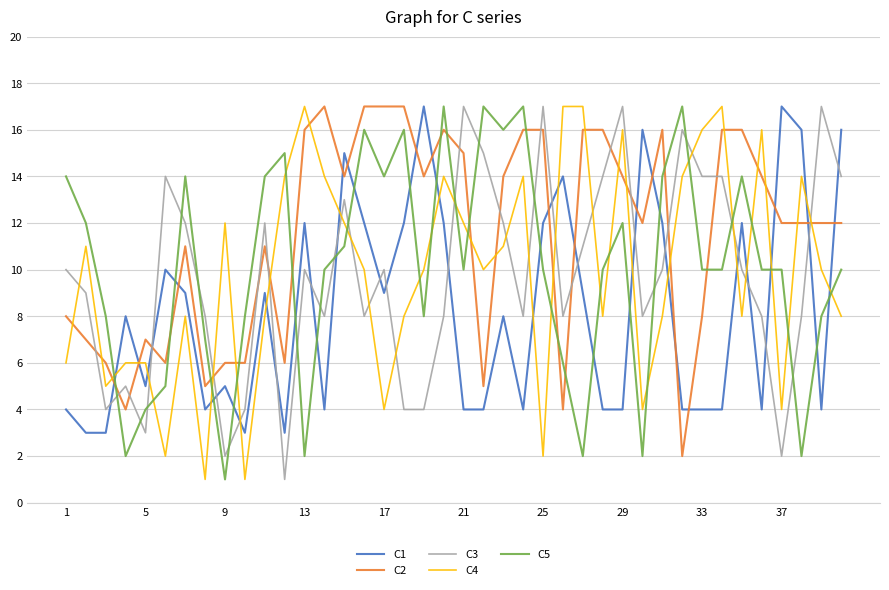

Which series has the largest total across all categories?

C2